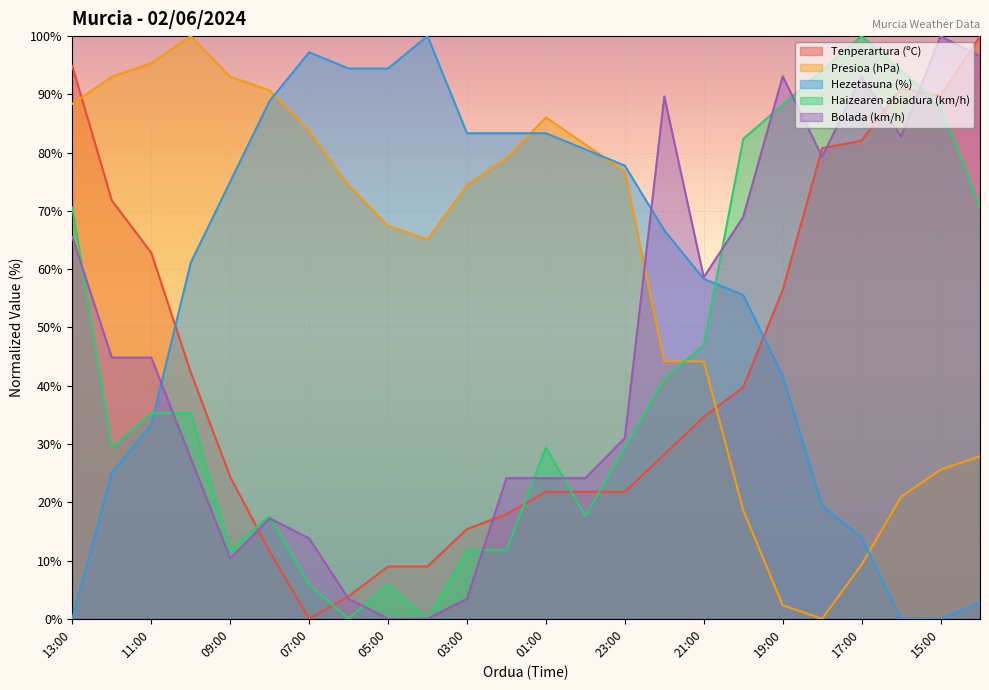

True or false: Hezetasuna (%) has a value of 13.9 at 17:00.

True